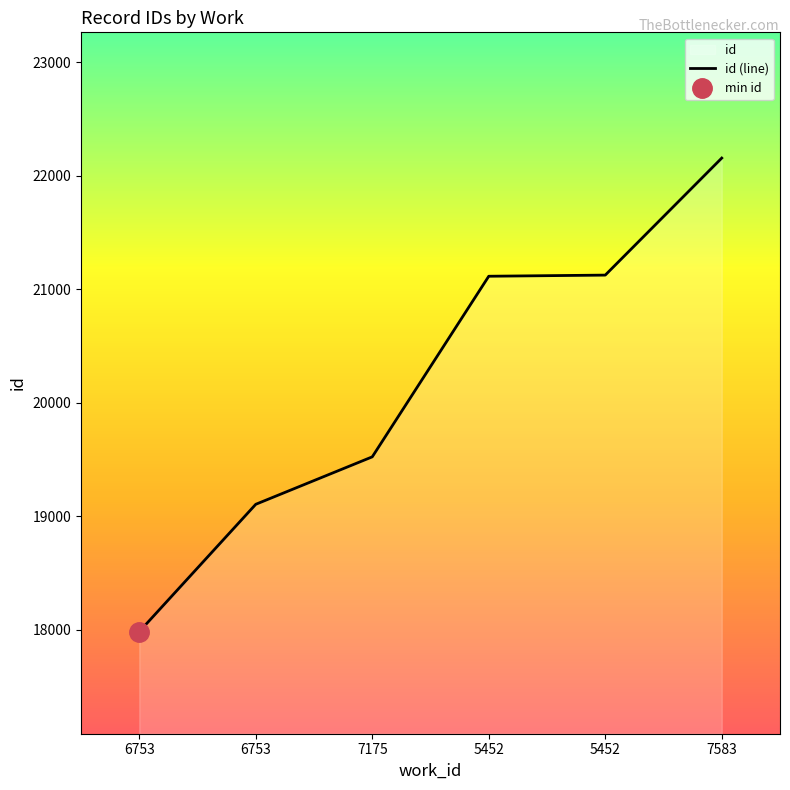

How many lines are shown in the chart?

1